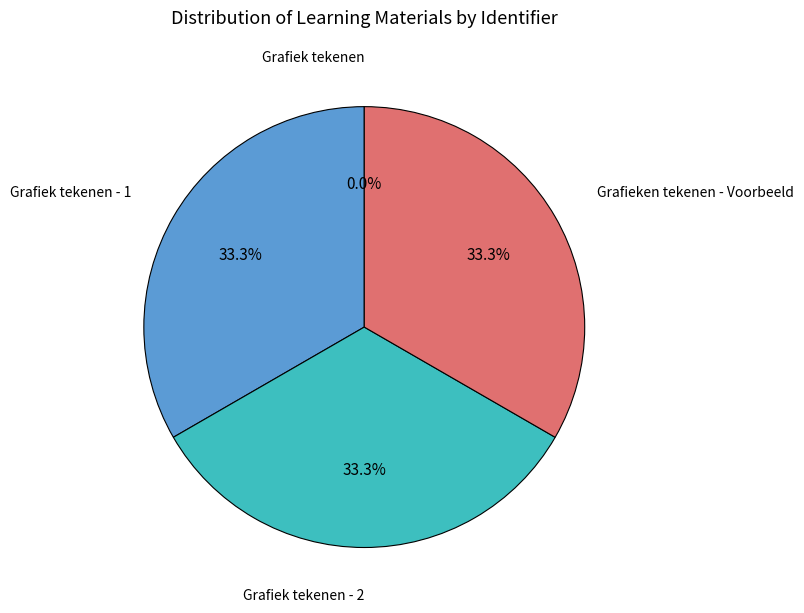

What percentage is NOT represented by Grafieken tekenen - Voorbeeld?

66.7%